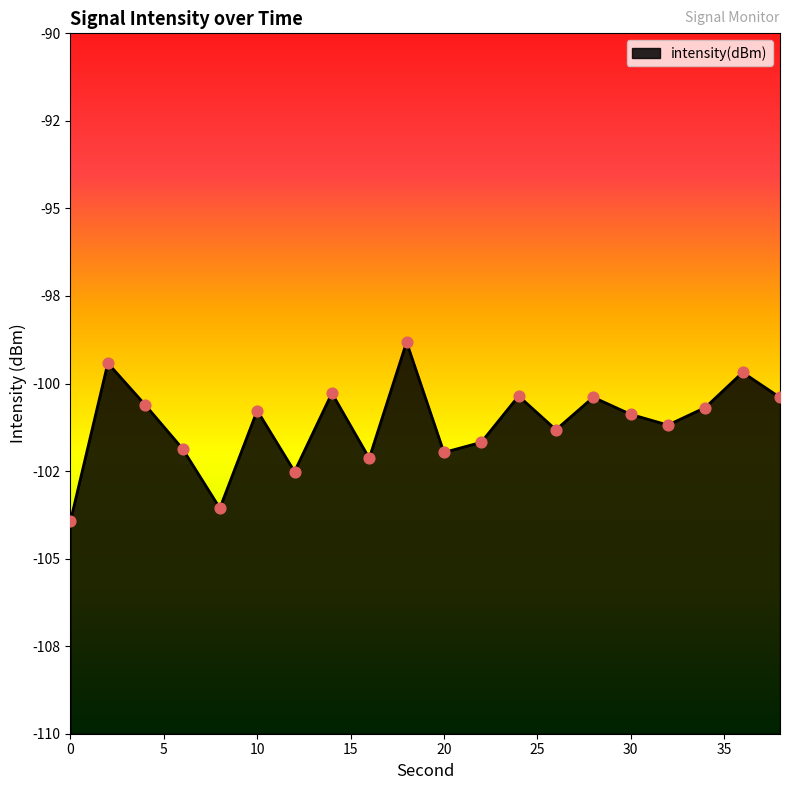

What is the change in value from 4 to 6?

-1.3